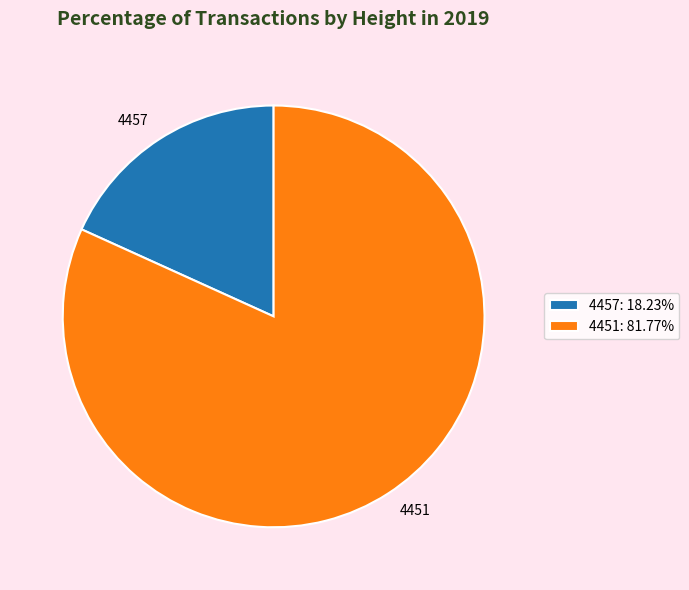

What is the majority slice?

4451